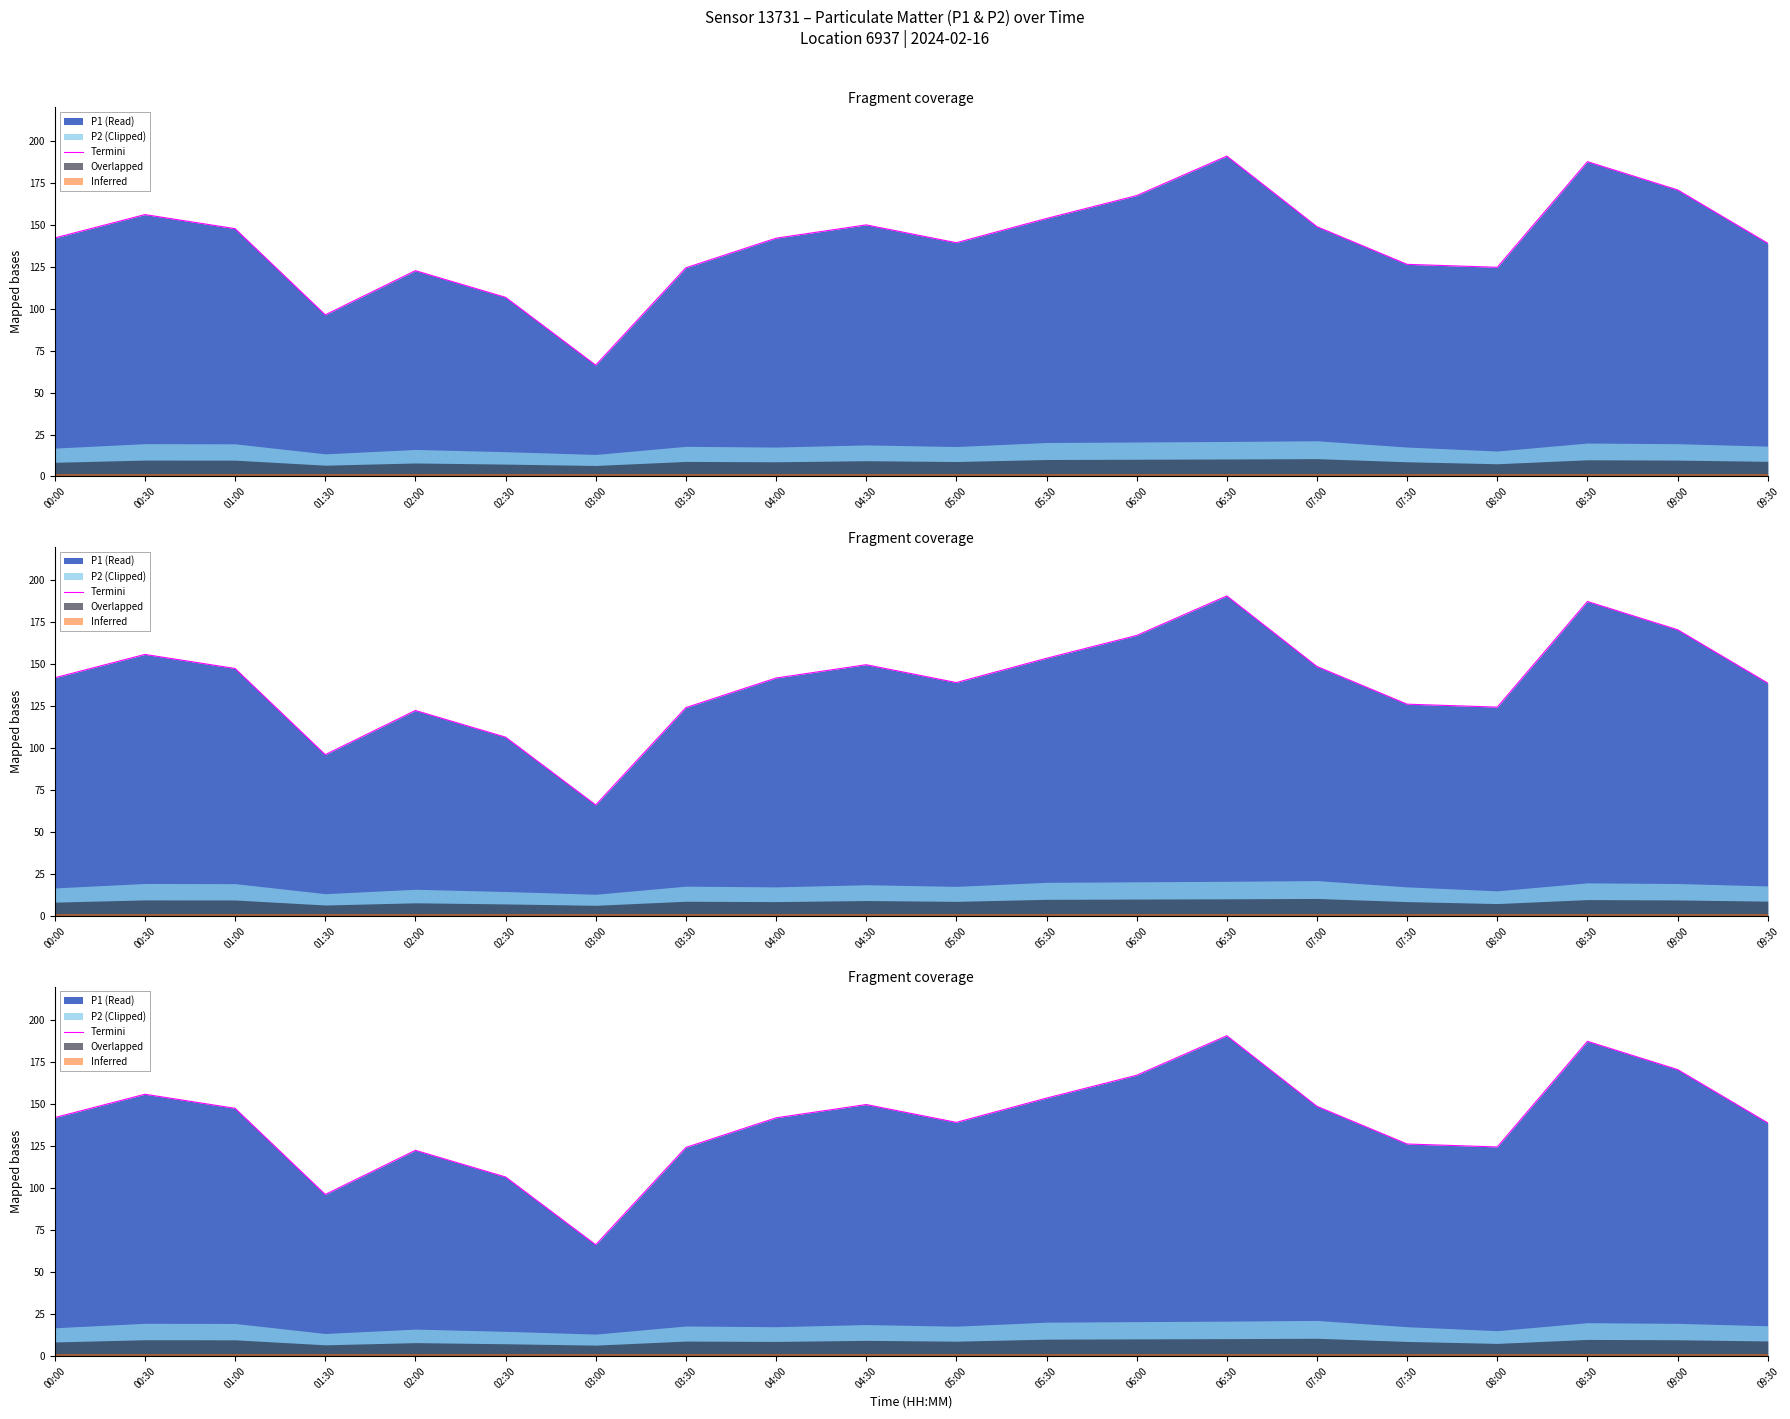

At which category does the chart reach its peak across all series?

06:30